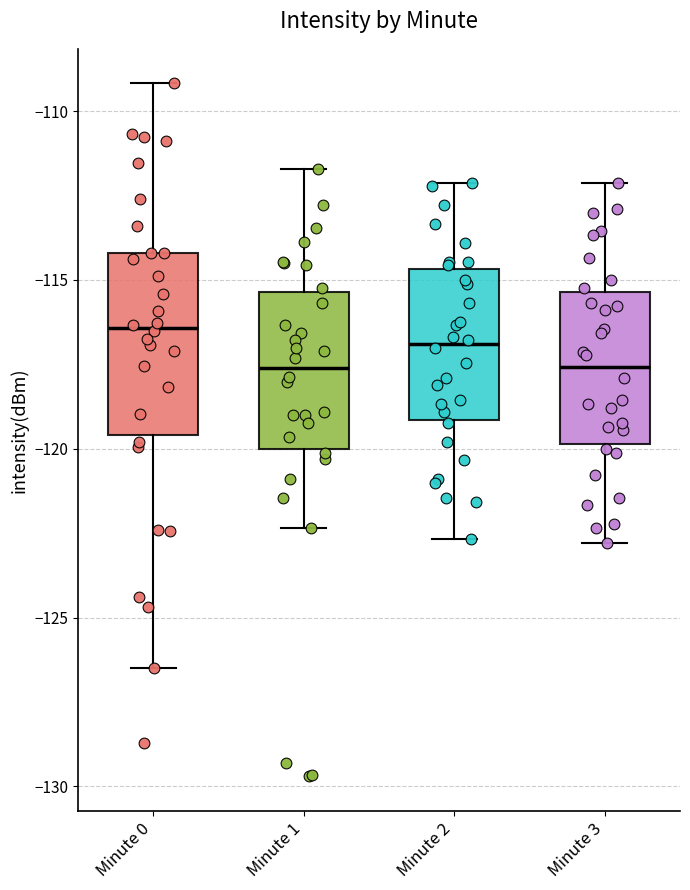

Which box is the tallest, from its lower edge to its upper edge?

Minute 0